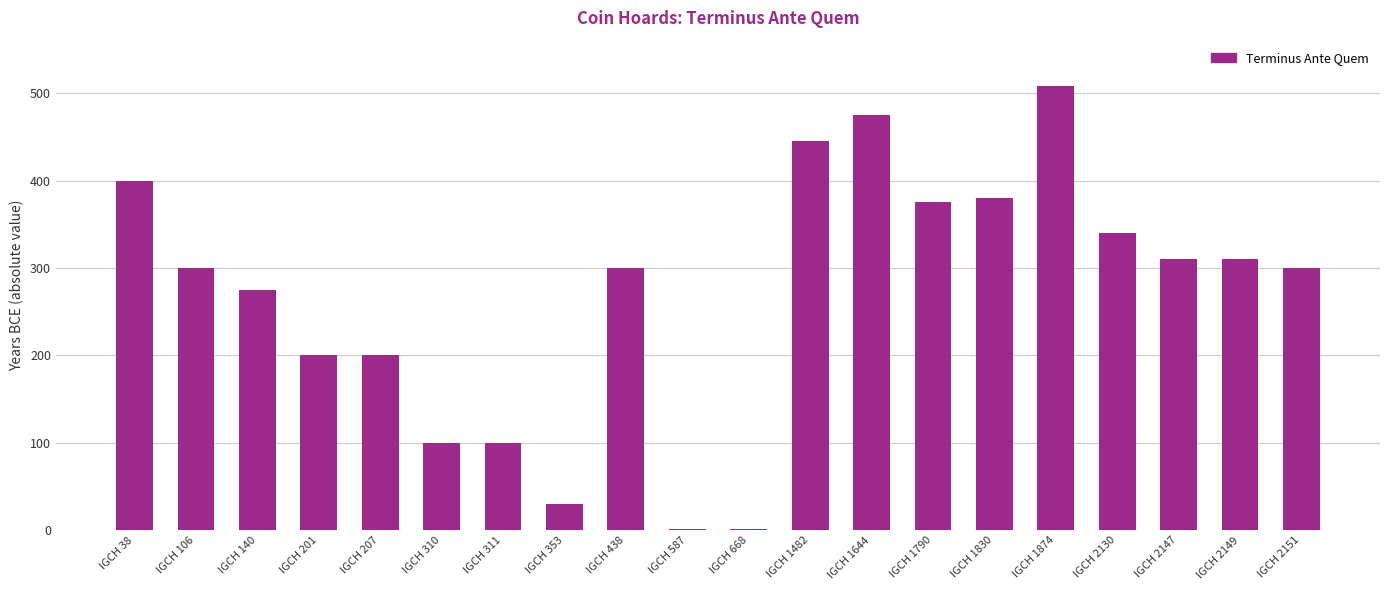

Which category has the highest value across all series?

IGCH 1874